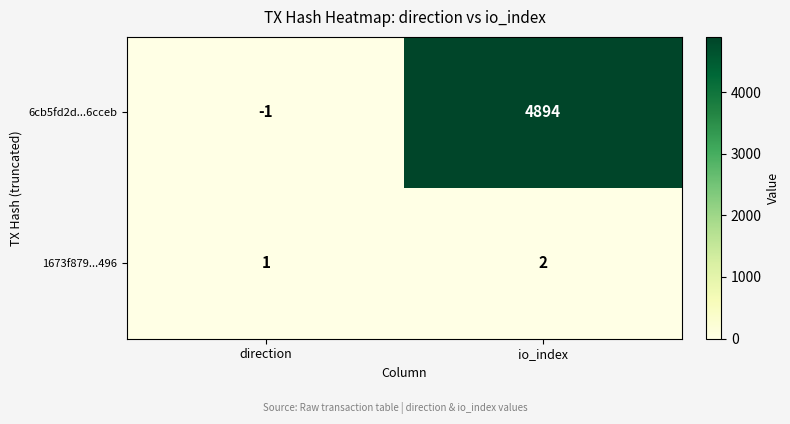

Count the number of data series in this chart.

2